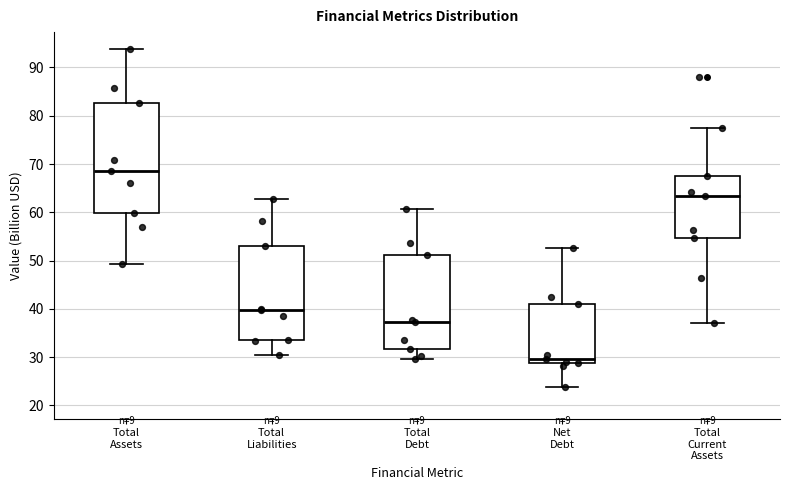

Where is the lower edge of the box for Total Debt on the y-axis? The values are not printed on the chart, so give them approximately, as read against the axis.

32